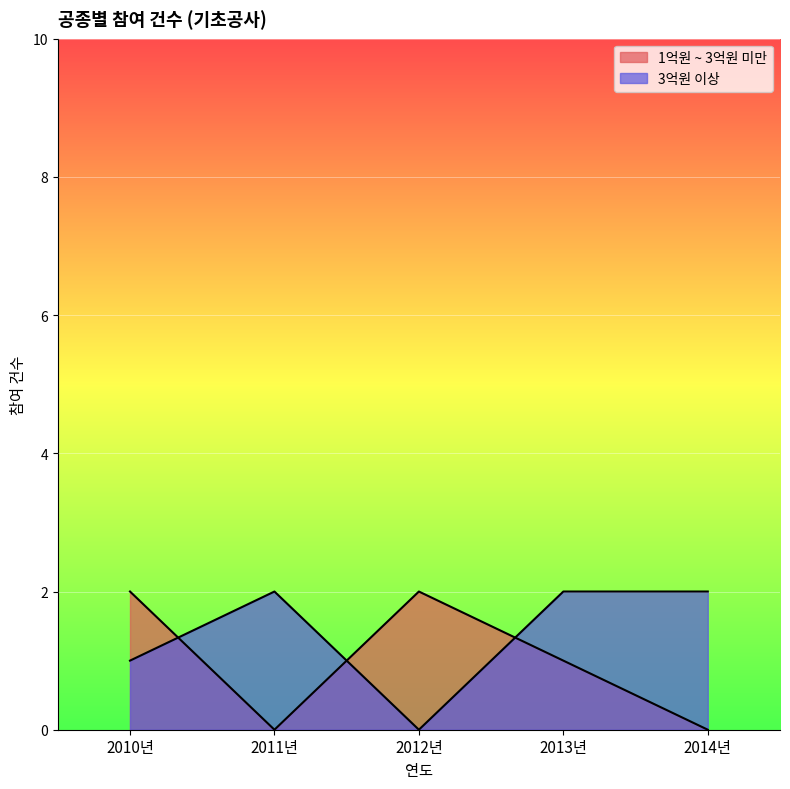

At which category does 3억원 이상 reach its first local valley?

2012년